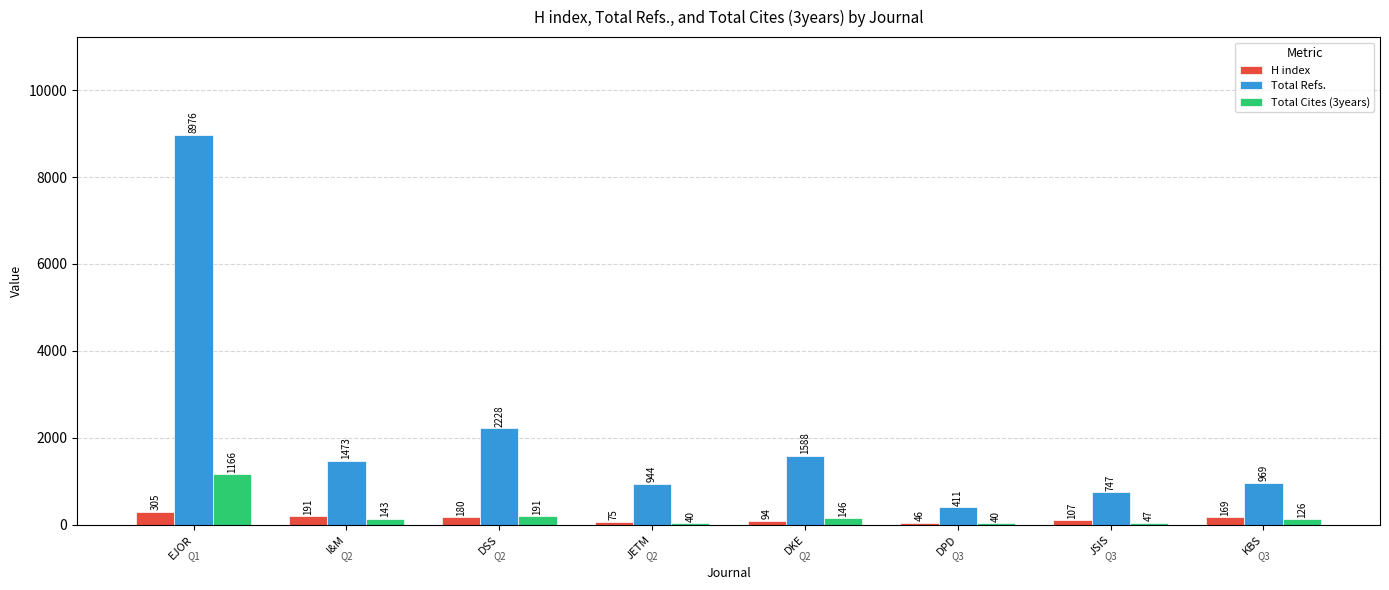

Rank the series at KBS from highest to lowest value.

Total Refs., H index, Total Cites (3years)